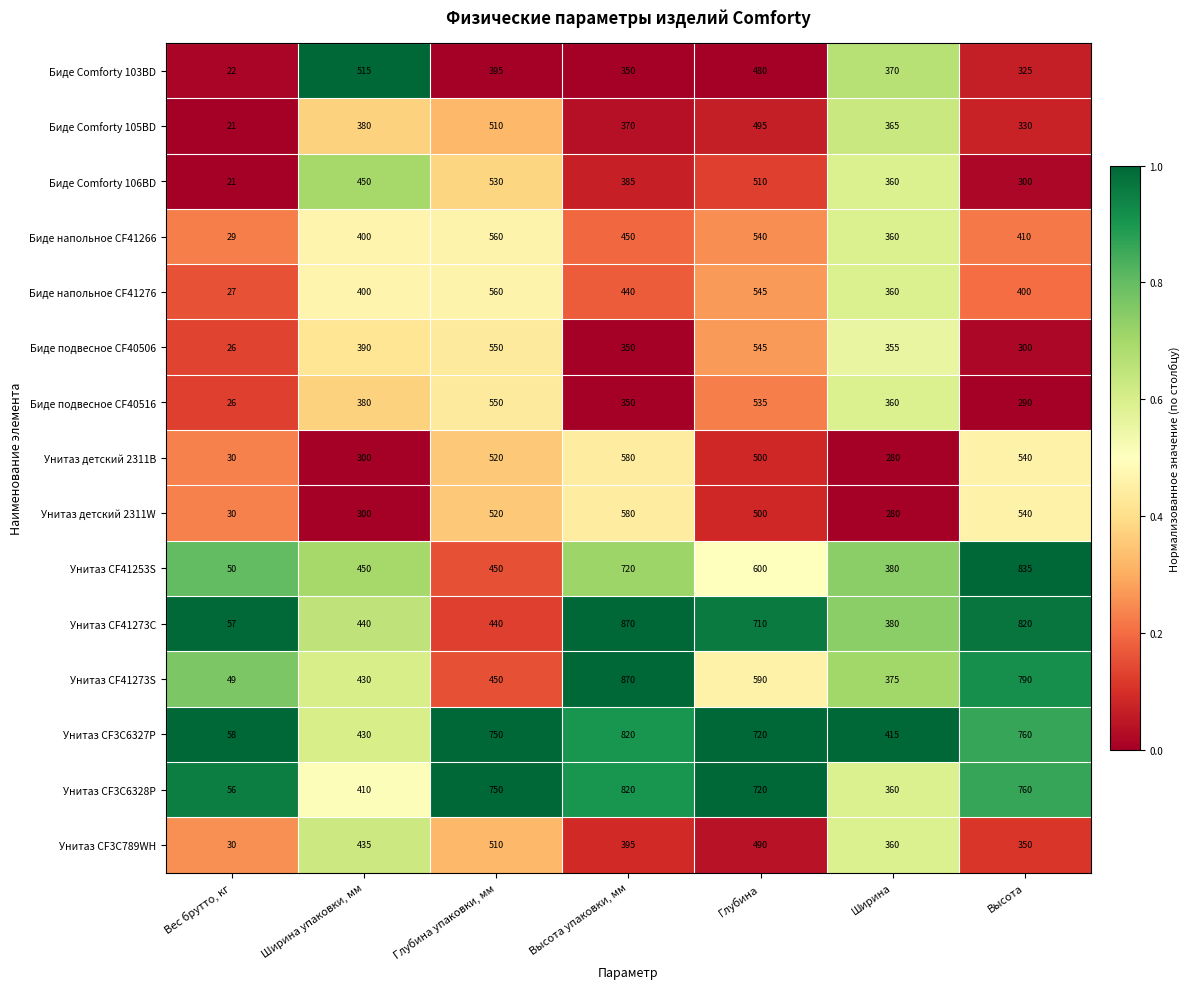

Which series has the widest spread of values?

Унитаз CF41273S